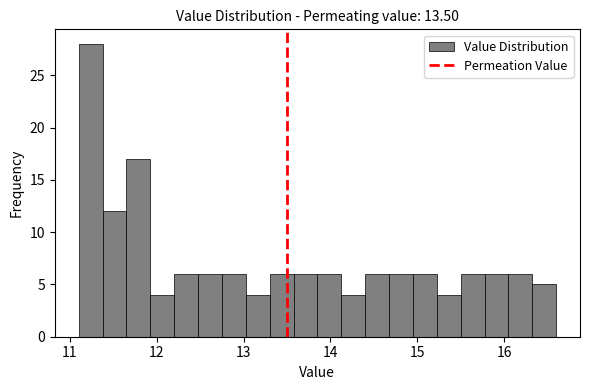

Around what value on the x-axis is the tallest bar? Give the approximate position of its centre, as read against the axis.

11.2